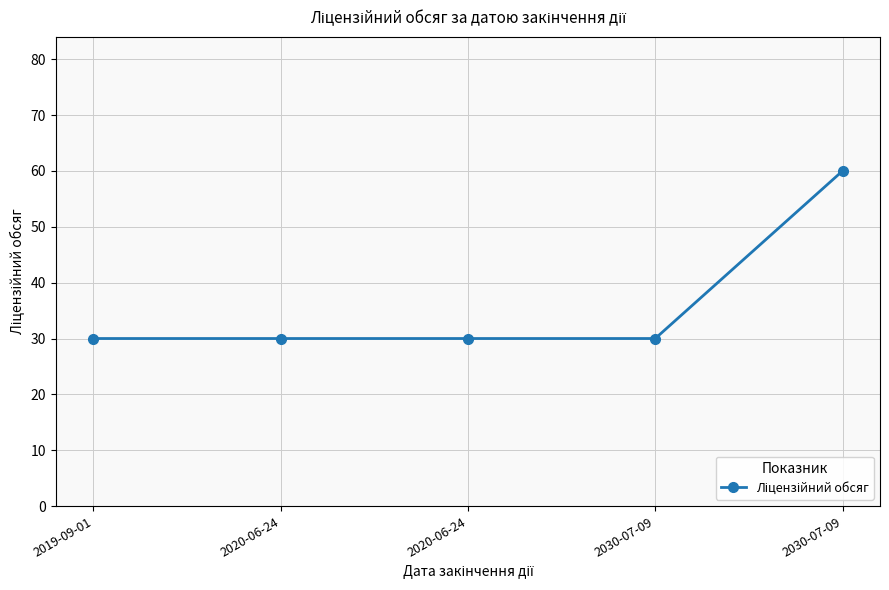

How many lines are shown in the chart?

1